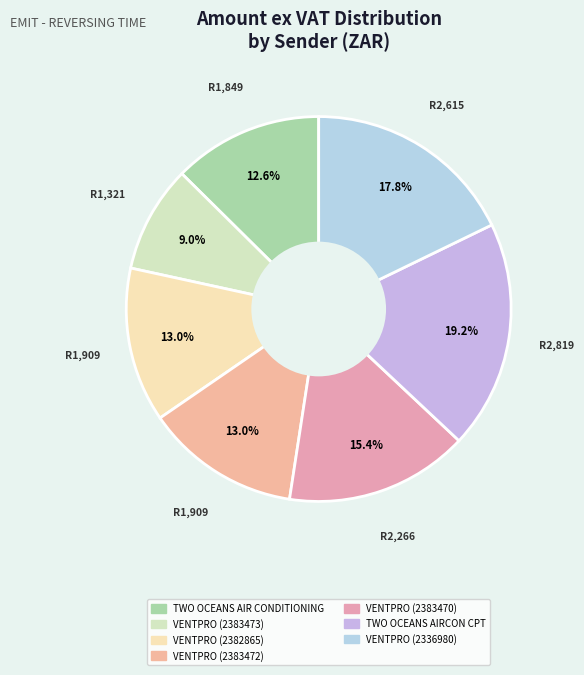

Is there a majority slice in this chart?

No